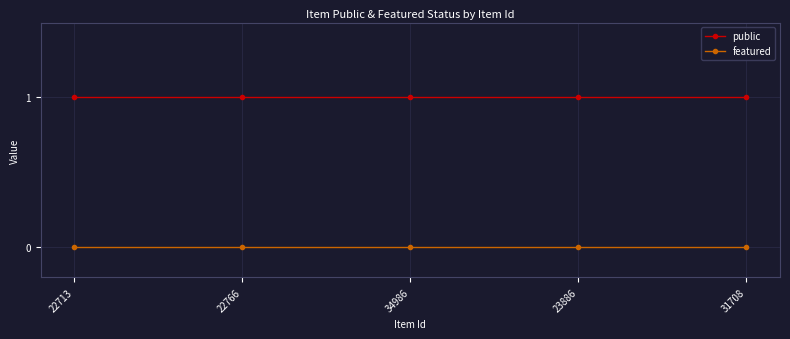

At how many categories does at least one series exceed 0?

5